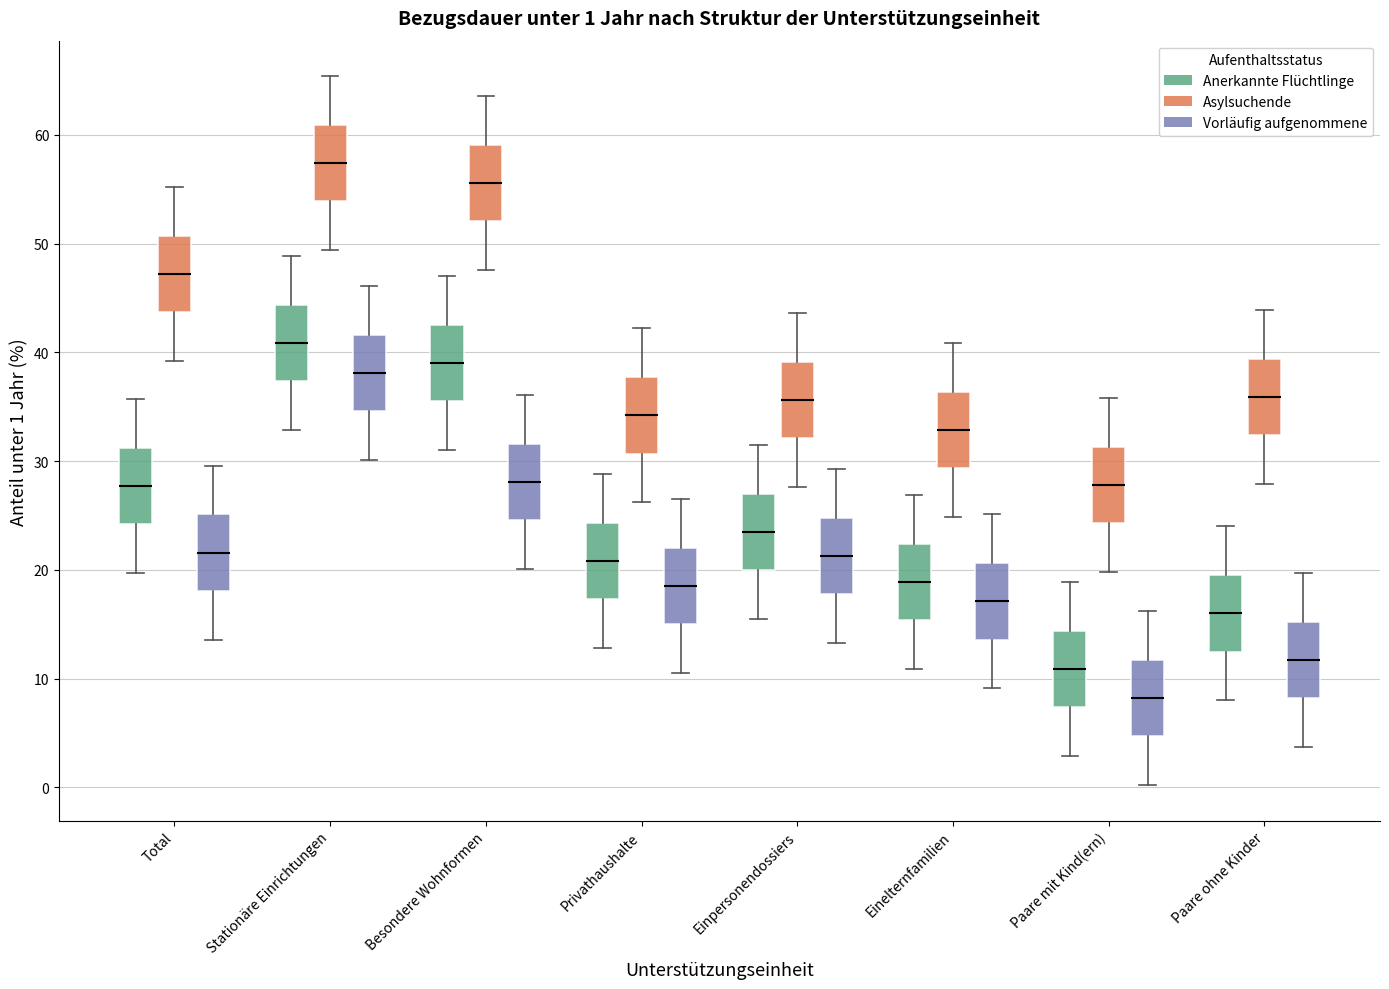

Which box has the lowest median line?

Paare mit Kind(ern) (Vorläufig aufgenommene)